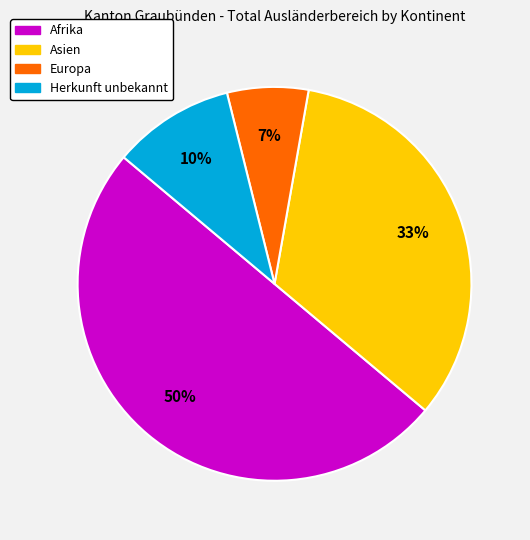

Which category has the smallest portion of the pie?

Europa